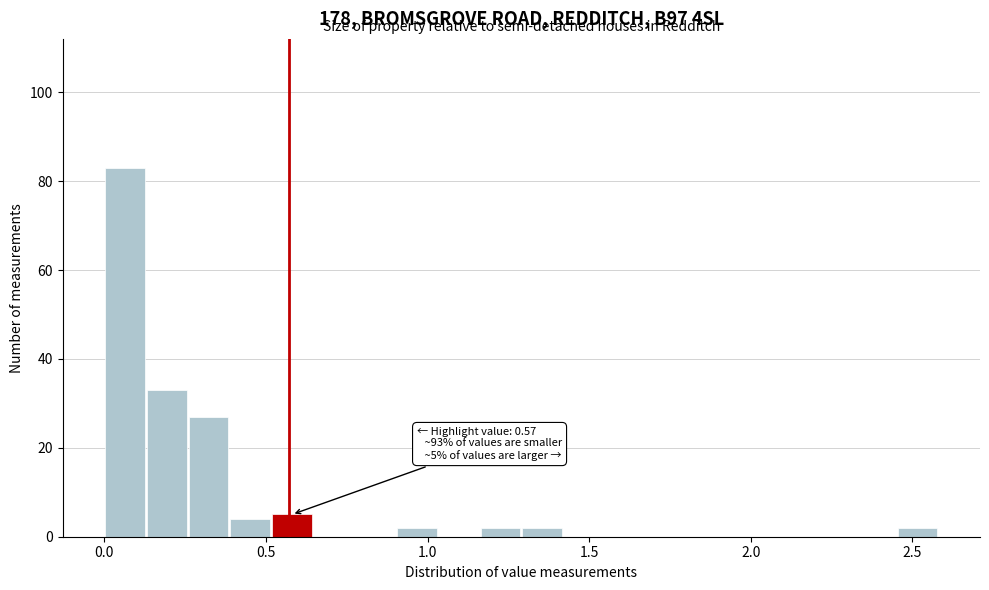

Read against the x-axis, roughly where is the centre of the tallest bar?

0.05